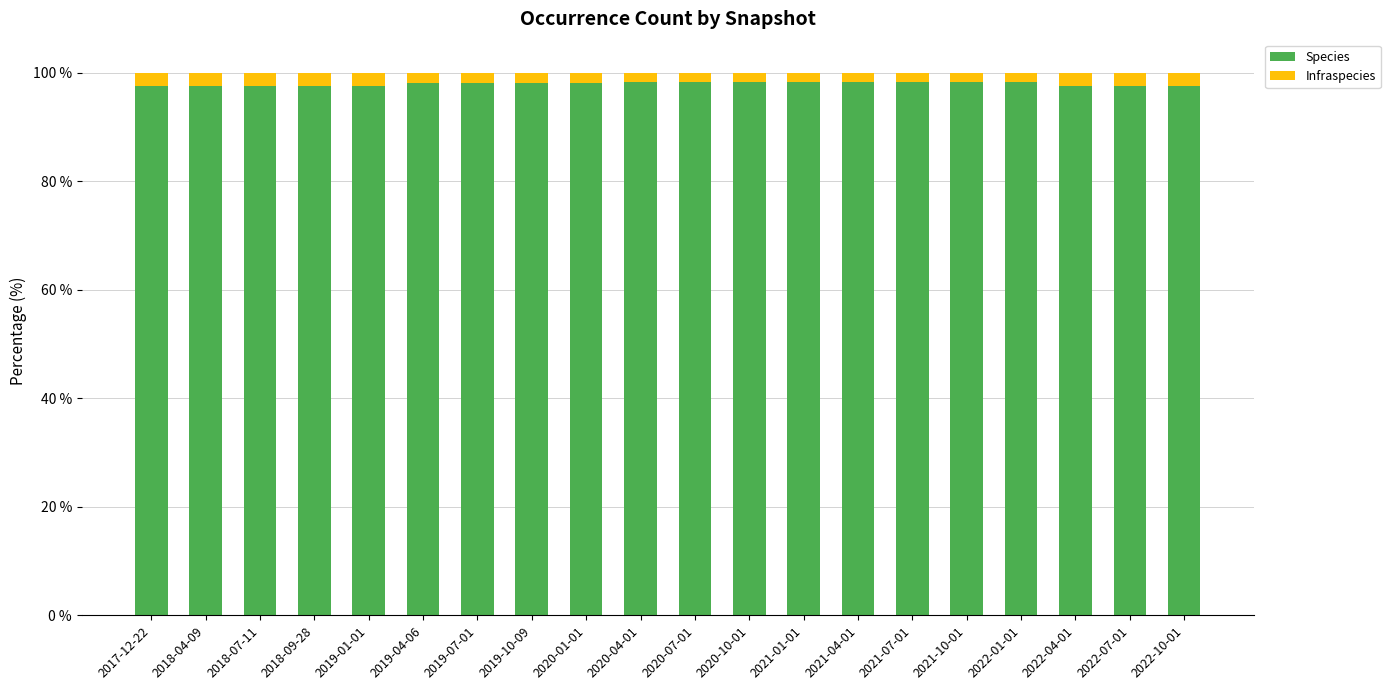

True or false: Species has a value of 170.8 at 2017-12-22.

False